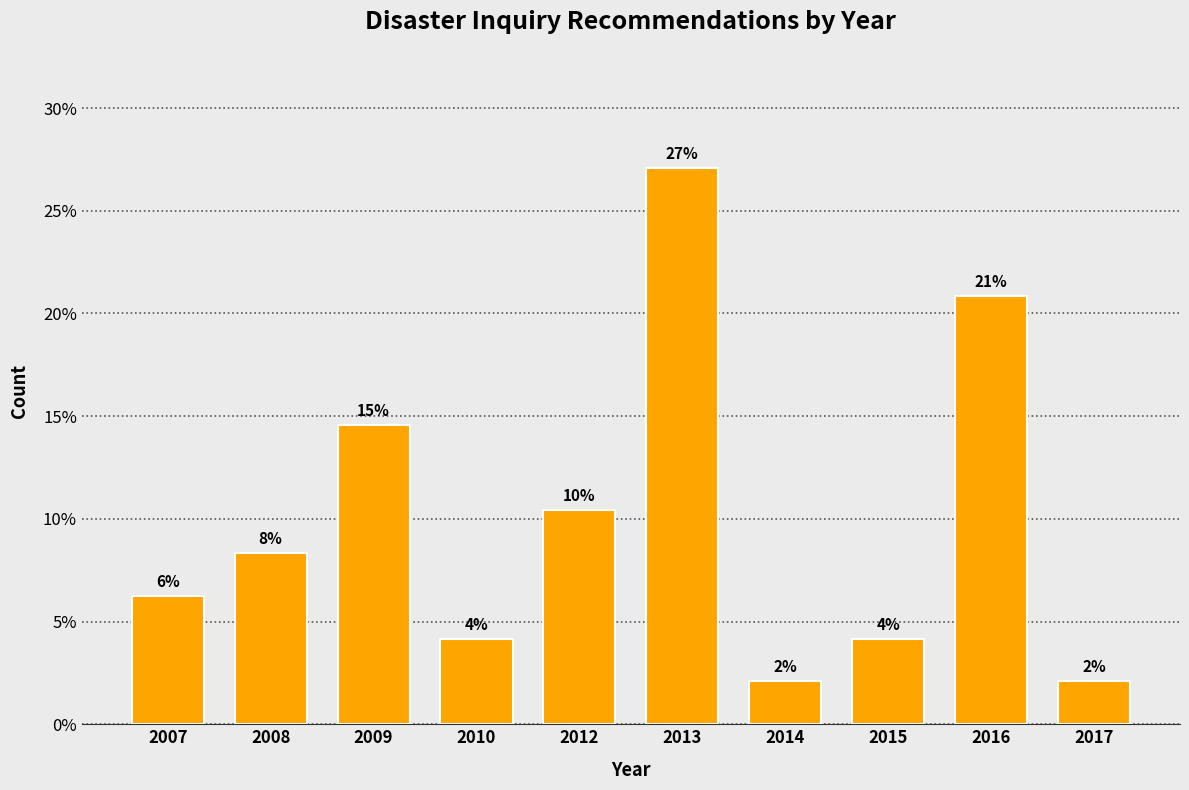

How many bars are there in total?

10